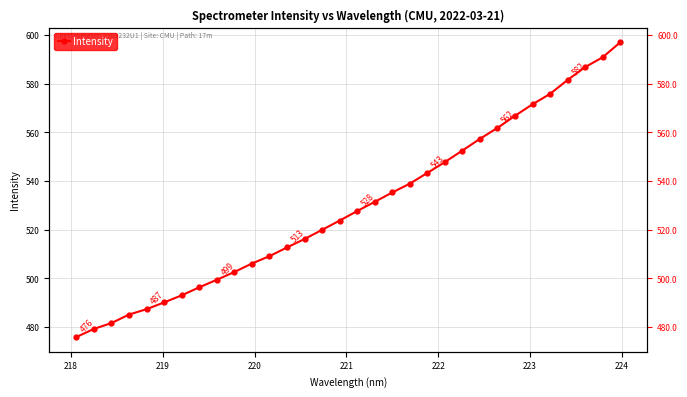

Reading right to left, extract all data points from this chart.

597.0	590.9	586.9	581.6	575.9	571.6	566.9	561.9	557.4	552.6	547.8	543.4	539.0	535.3	531.5	527.7	523.8	520.0	516.2	512.7	509.2	506.1	502.6	499.5	496.4	493.1	490.1	487.4	485.1	481.7	479.3	475.9